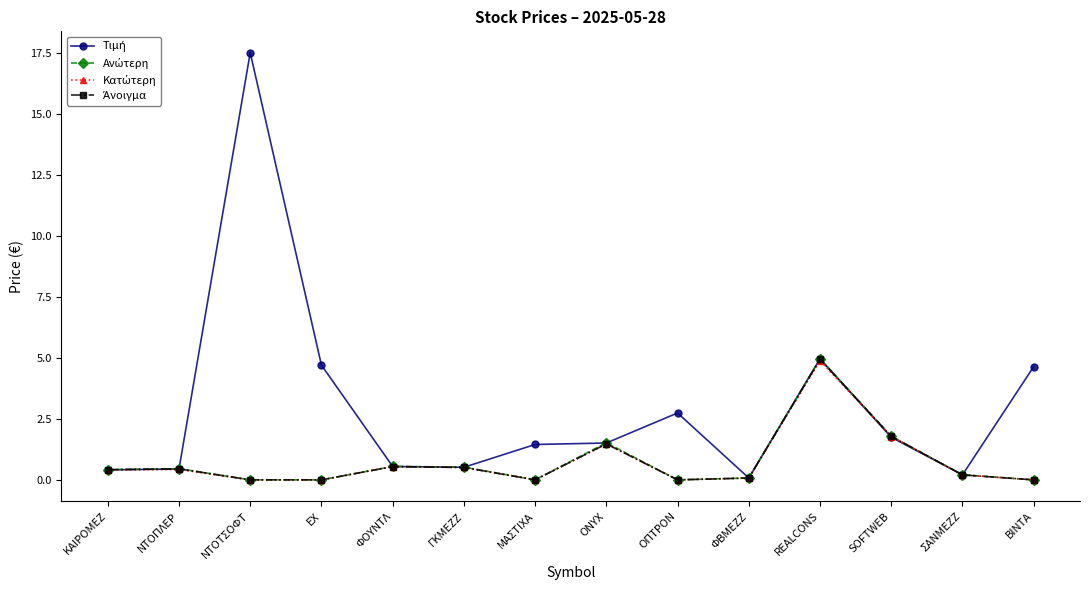

How many lines are shown in the chart?

4